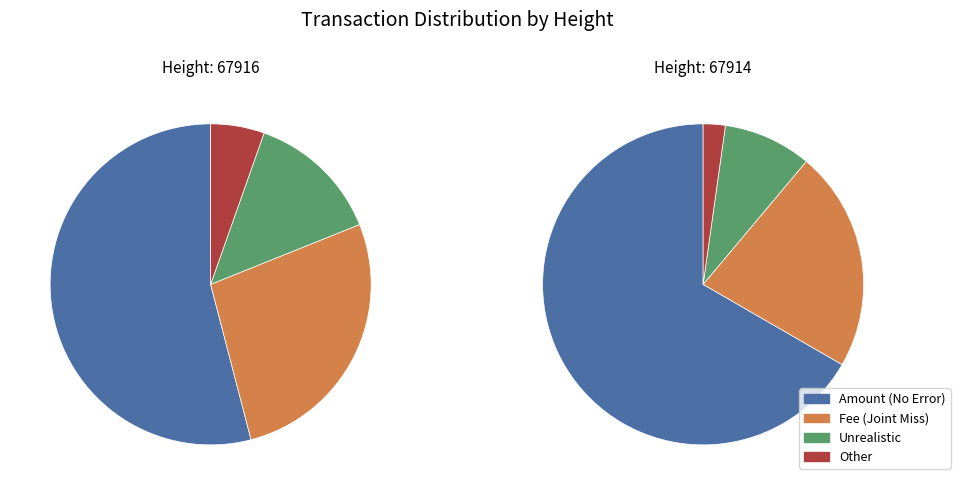

Is the sum of 67916 and 67914 greater than half?

Yes